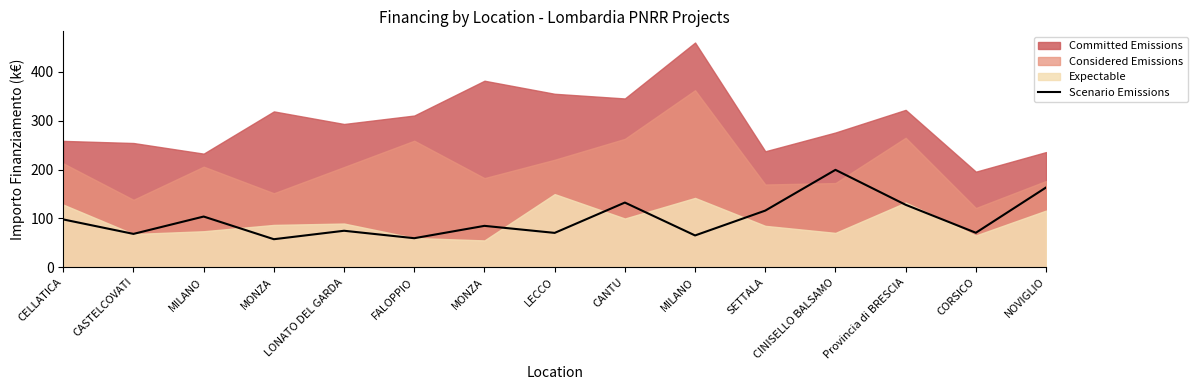

How many points are lower than both their immediate neighbors (excluding endpoints)?

6